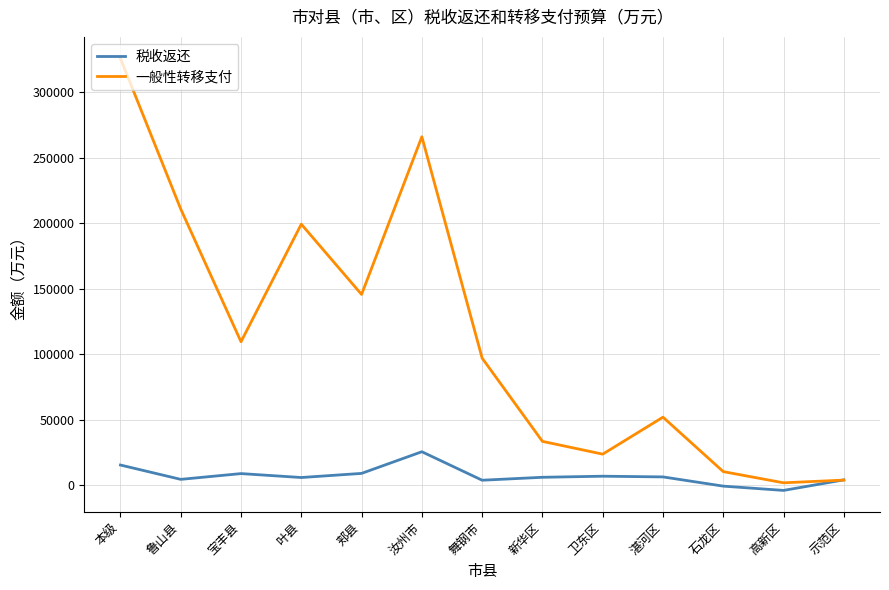

Where is 一般性转移支付 nearest to the value 163741?

郏县